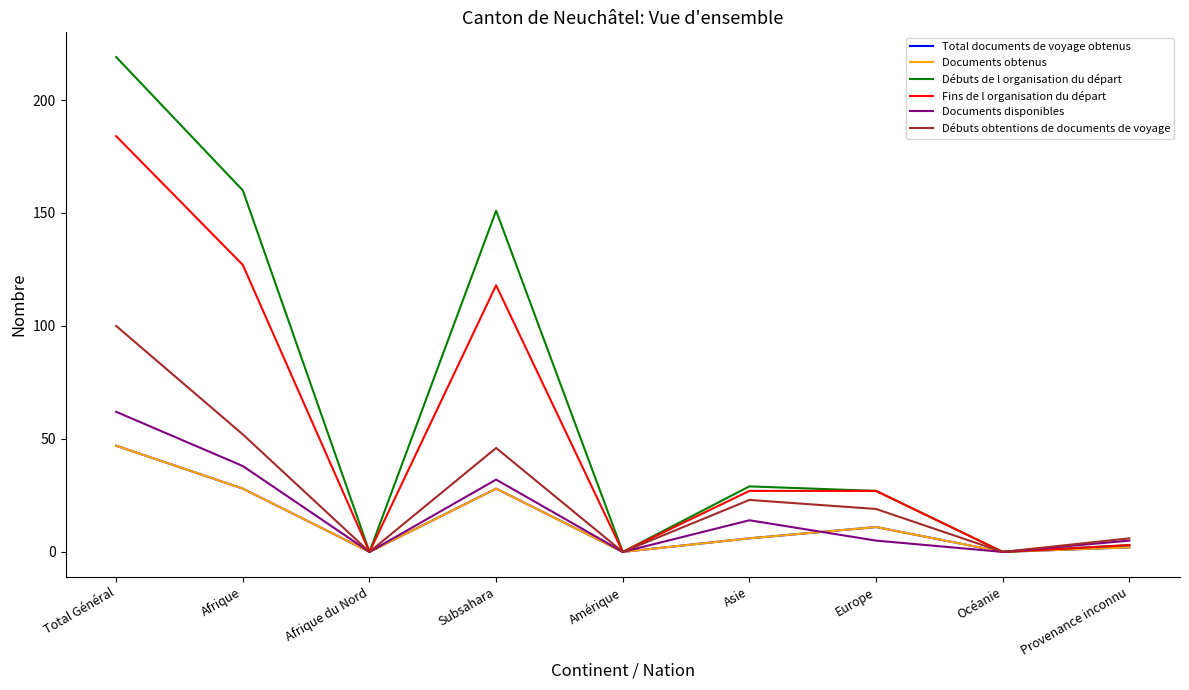

How many lines are shown in the chart?

6